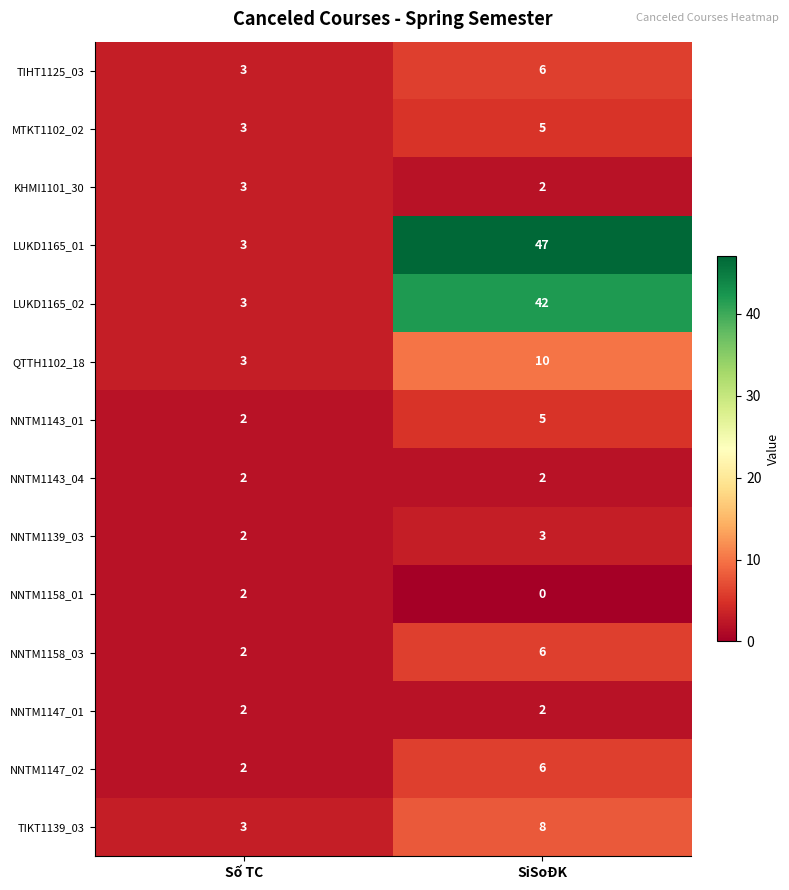

Where is QTTH1102_18 nearest to the value 6?

Số TC